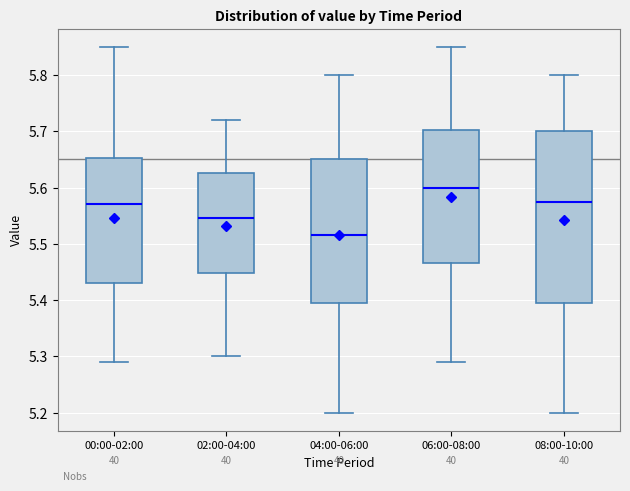

Which box has the lowest median line?

04:00-06:00